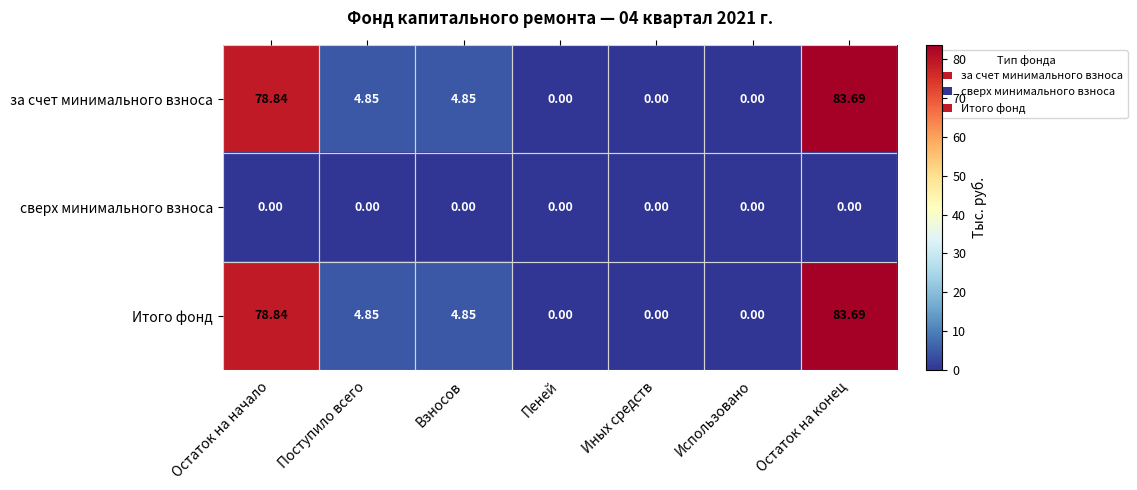

At which category is the sum across all series the highest?

Остаток на конец